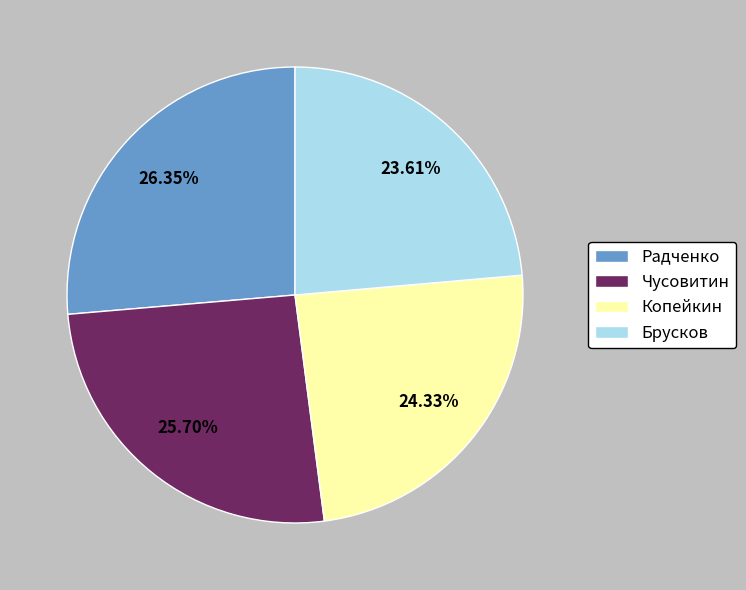

What percentage do Чусовитин and Радченко together represent?

52.1%